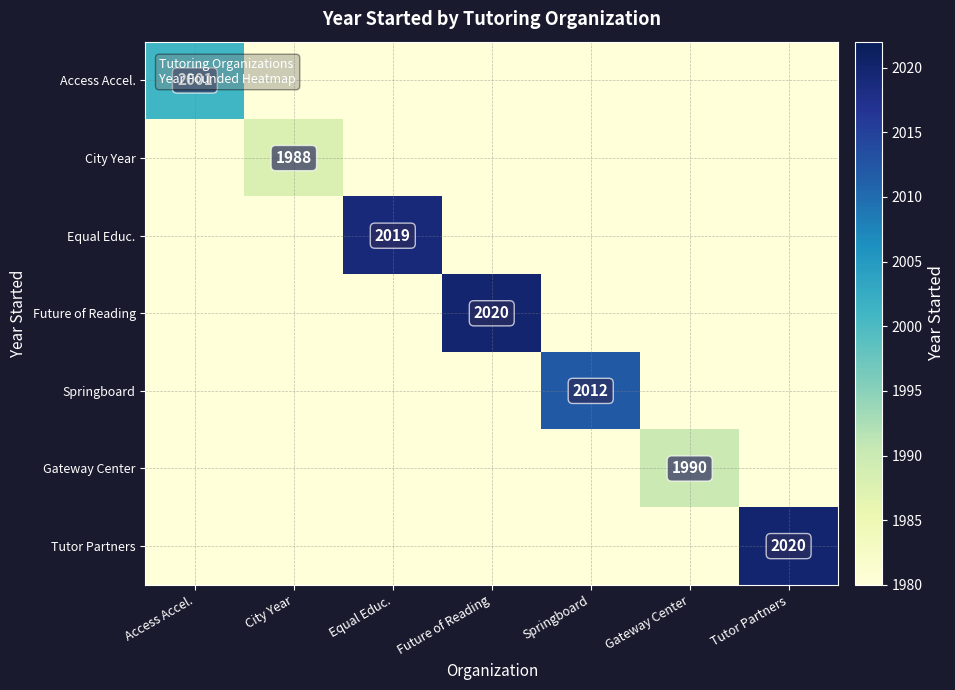

Which has a higher value, Gateway Center or Access Accel.?

Access Accel.